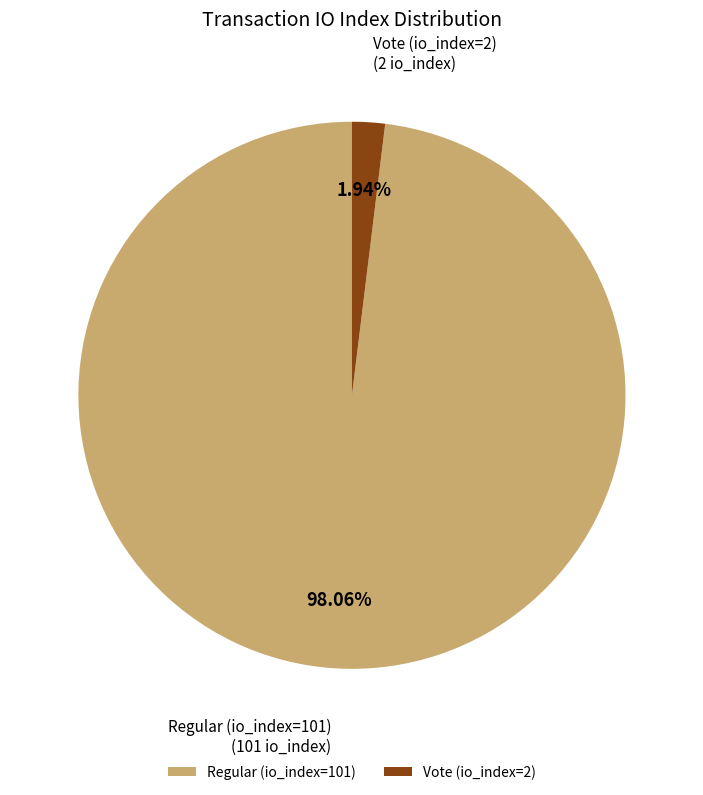

How much of the chart is everything except Regular (io_index=101)?

1.9%